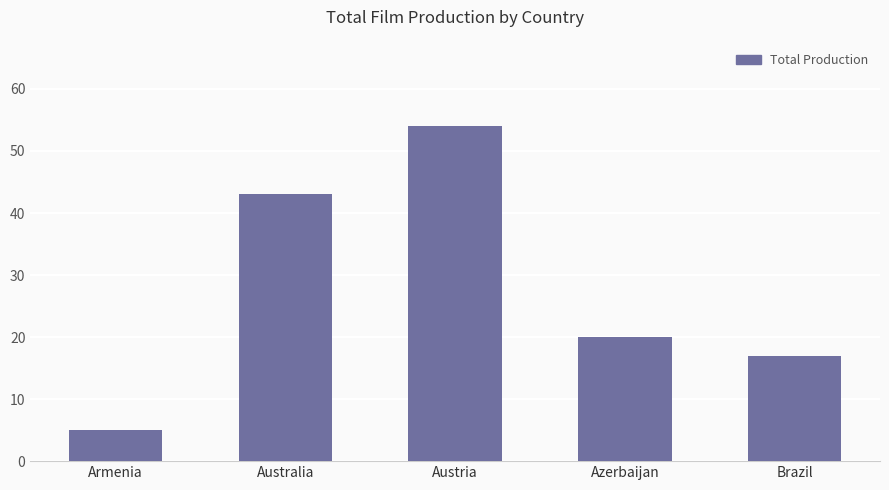

What is the value of the 5th bar from the left?

17